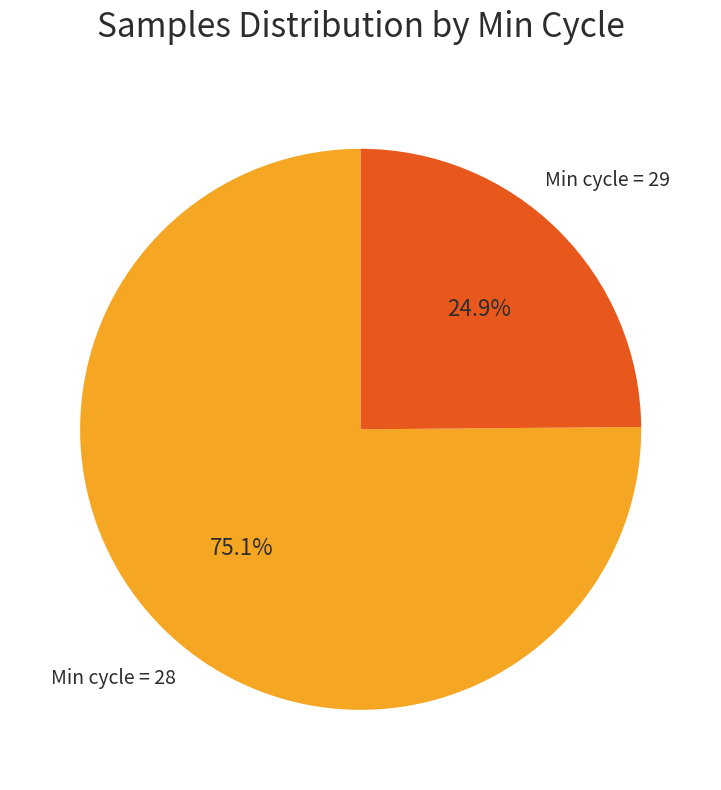

To the nearest percent, what is the average slice percentage?

50%